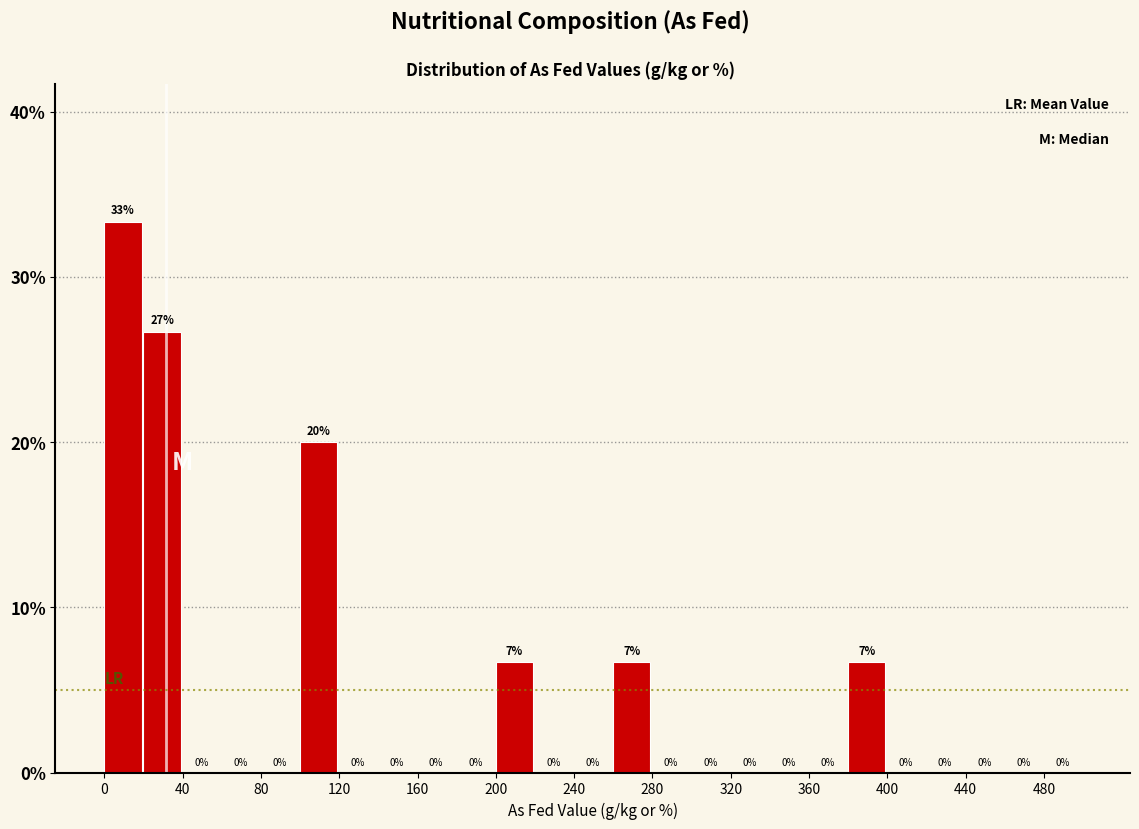

Over which range of the x-axis is the bar tallest?

0 to 20